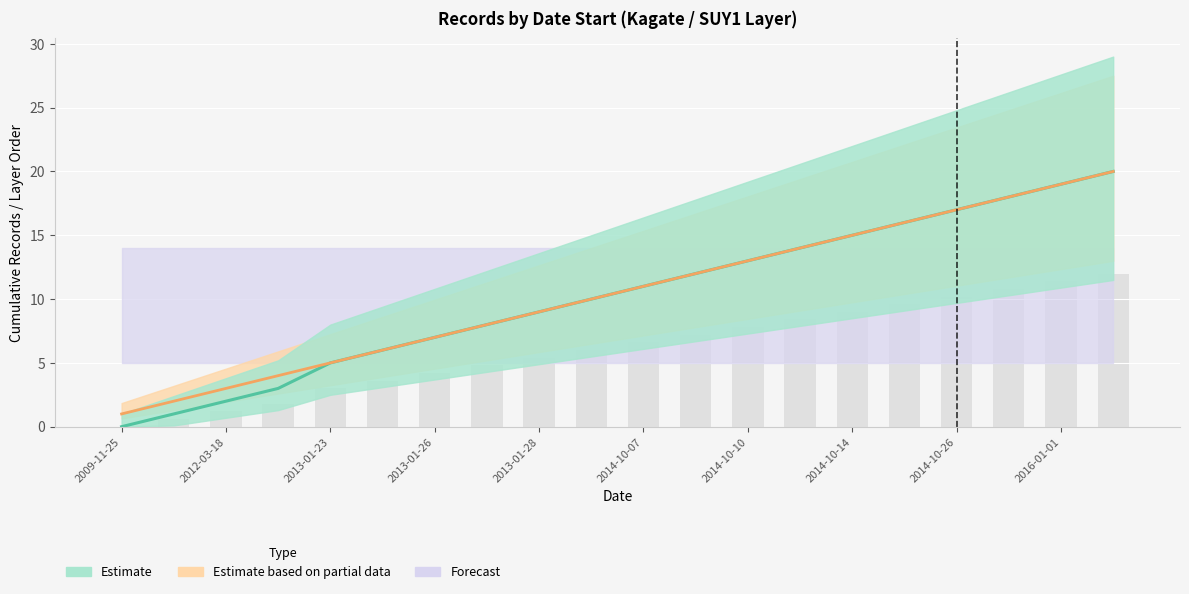

What is the total value across all series at 2016-01-01?

38